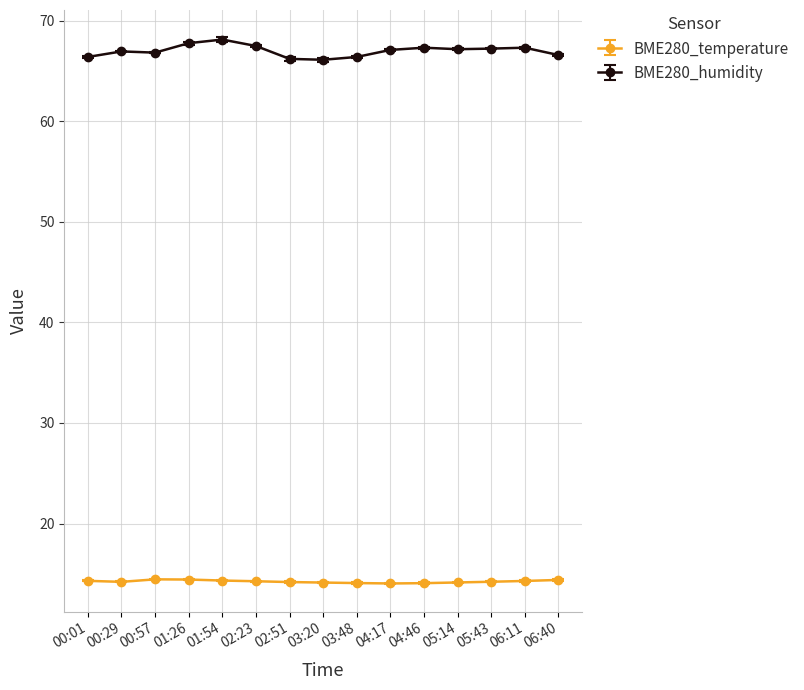

Which series has the largest range (max minus min)?

BME280_humidity